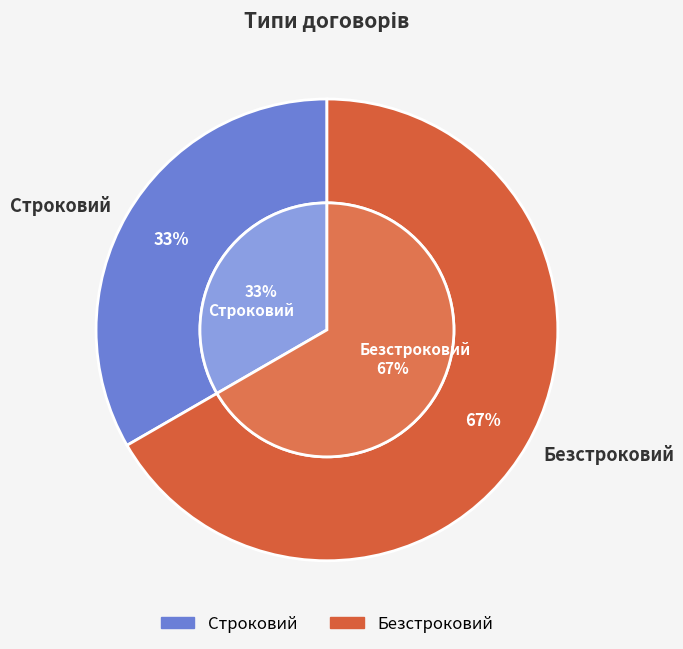

Does Безстроковий account for over 50% of the chart?

Yes